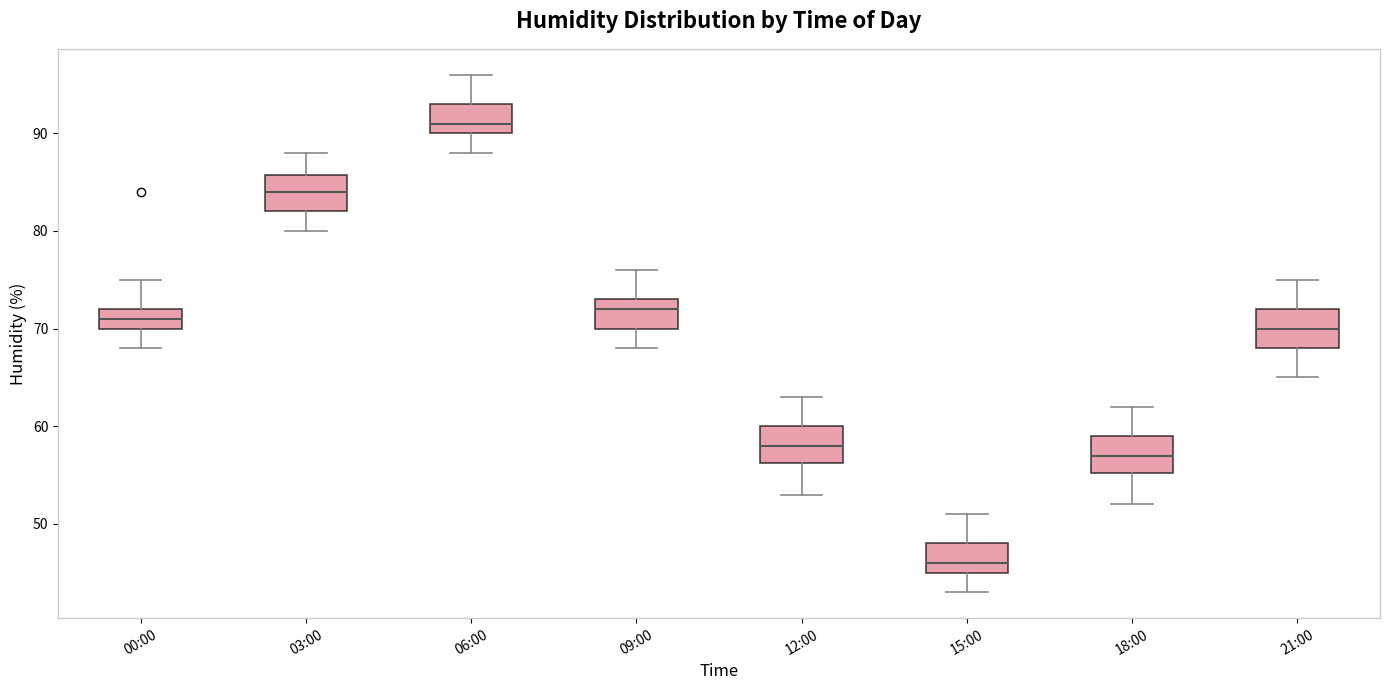

Which box's median line is the lowest?

15:00